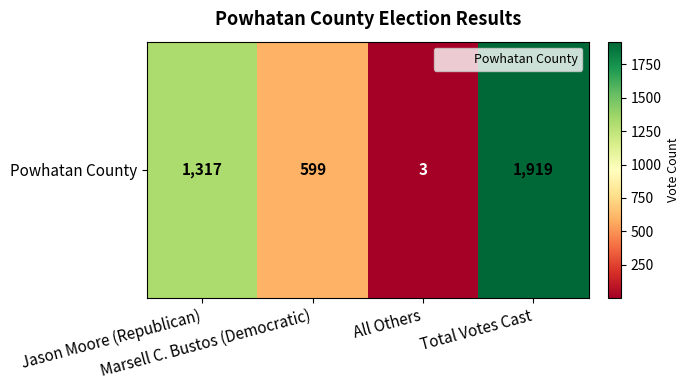

Which label corresponds to the largest value in the chart?

Total Votes Cast